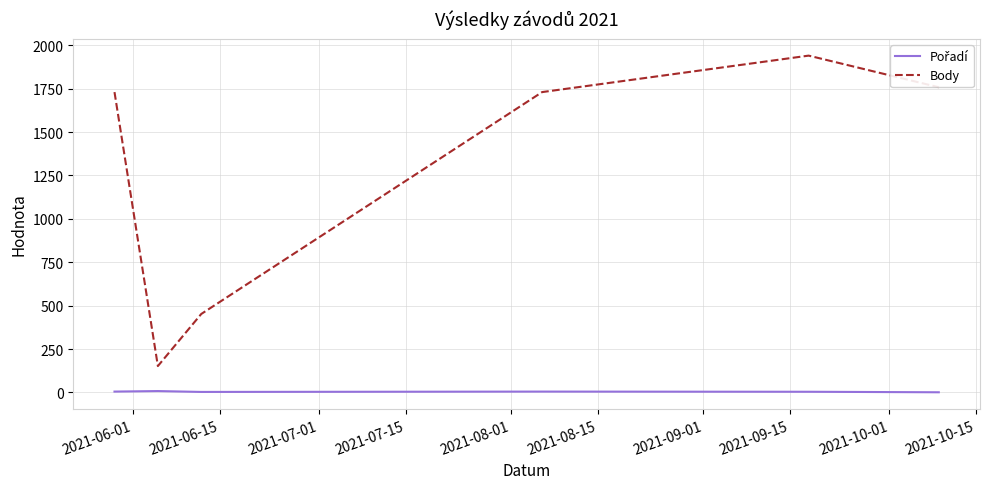

What is the difference between the second highest and minimum values in the Body series?

1606